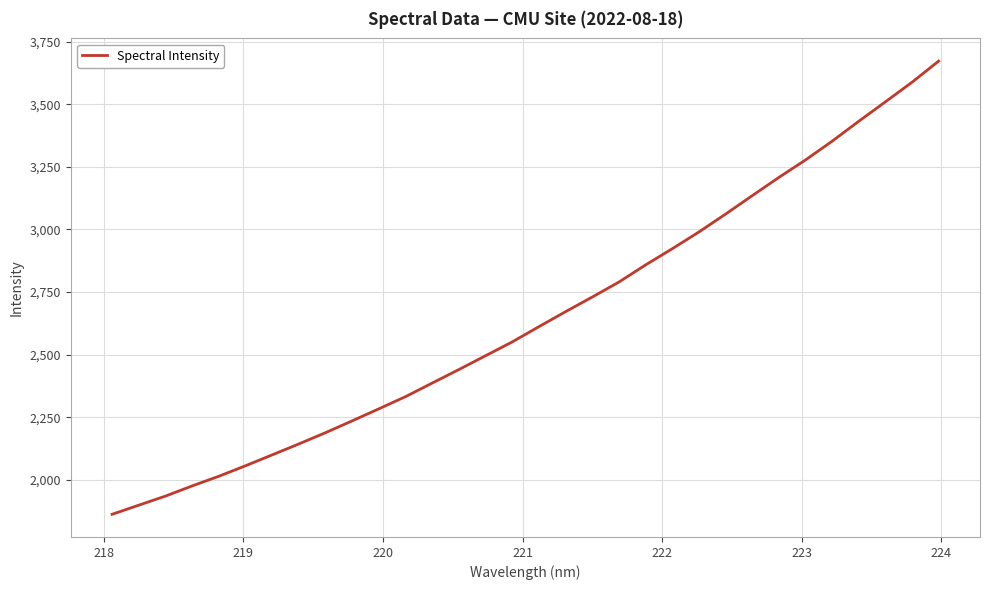

What is the difference between the maximum and minimum values?

1810.6